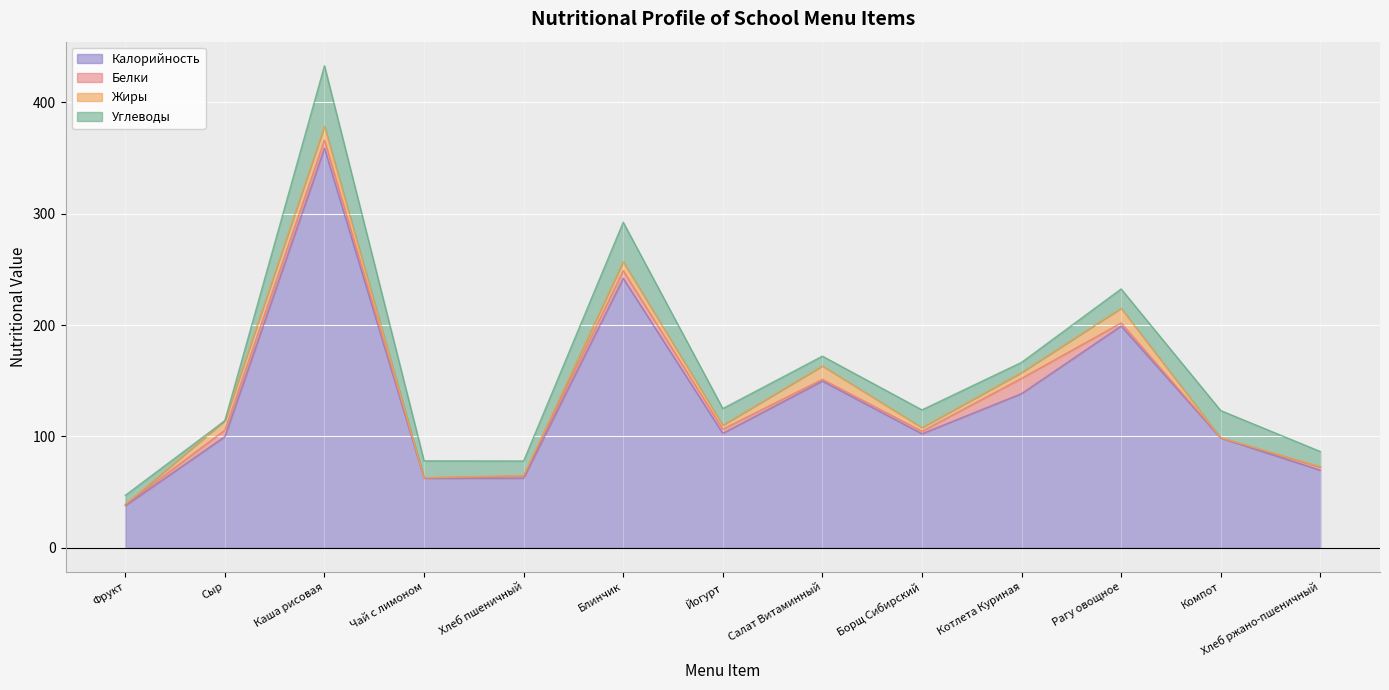

True or false: Жиры has more than 1 interior local peaks.

True